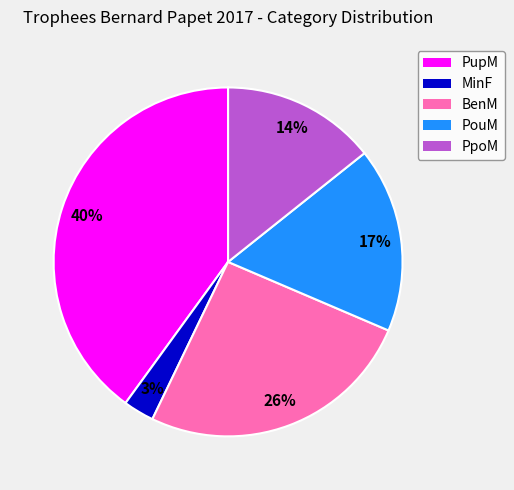

To the nearest percent, what is the average slice percentage?

20%